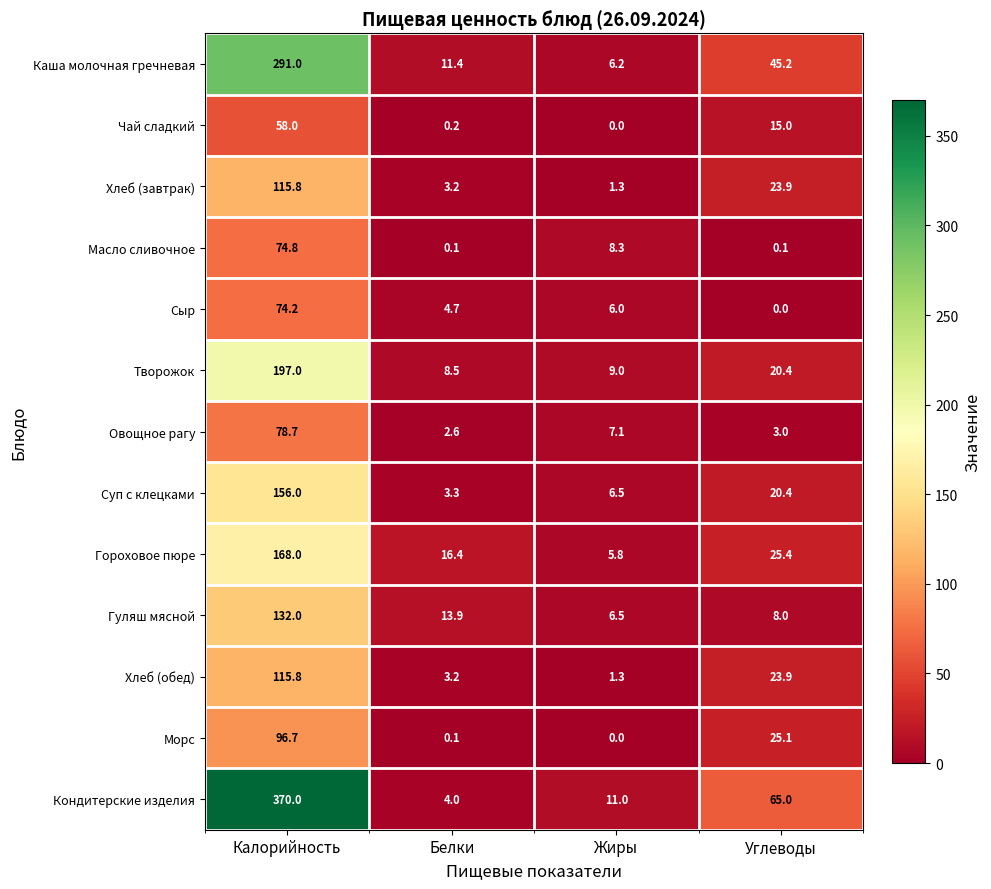

What is the sum of the Сыр values at Белки and Калорийность?

78.9